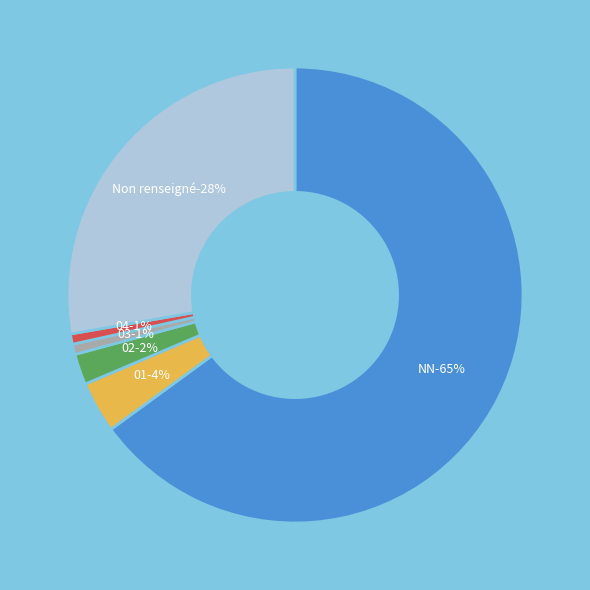

What is the smallest slice in the pie chart?

03